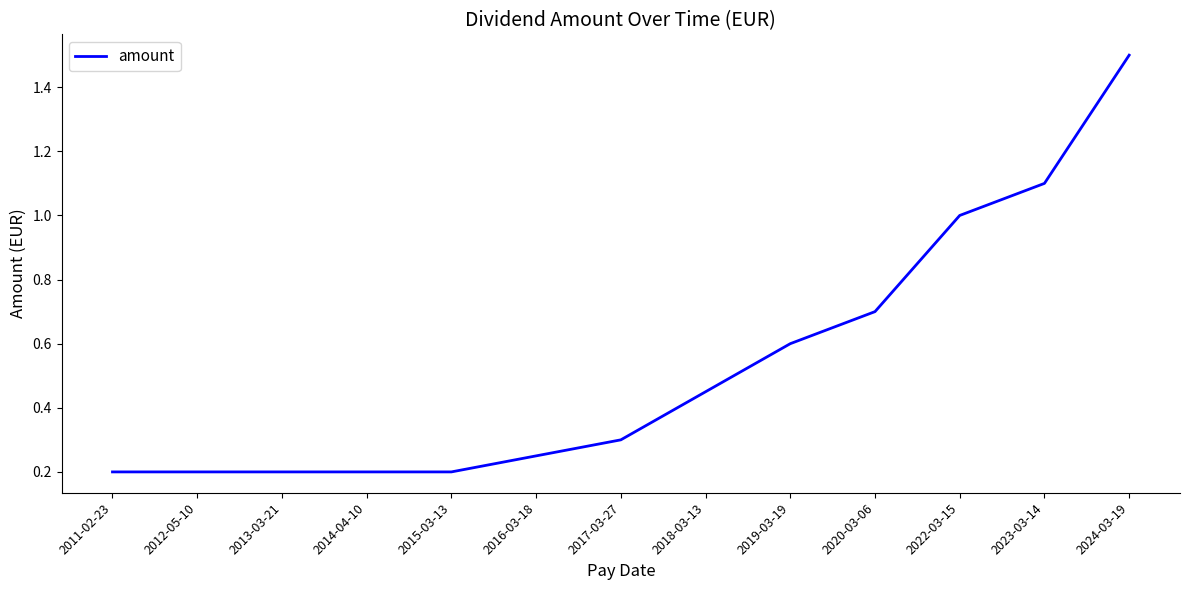

What is the greatest value displayed?

1.5